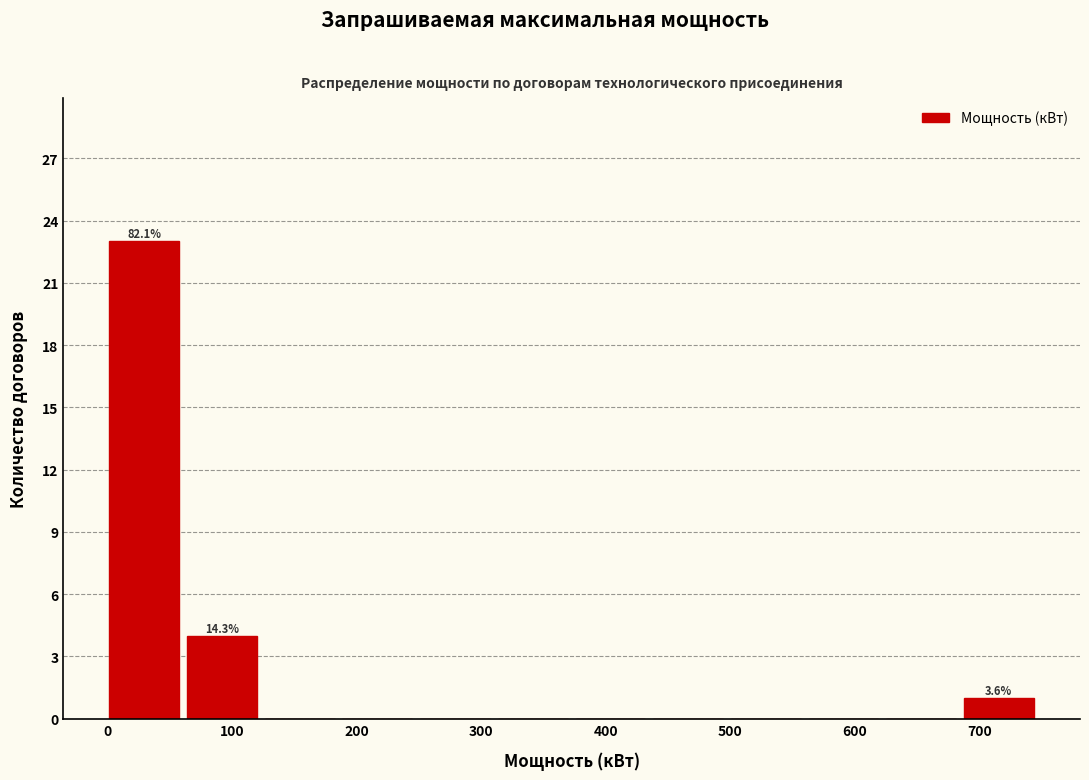

Over which range of the x-axis is the bar tallest?

0 to 60